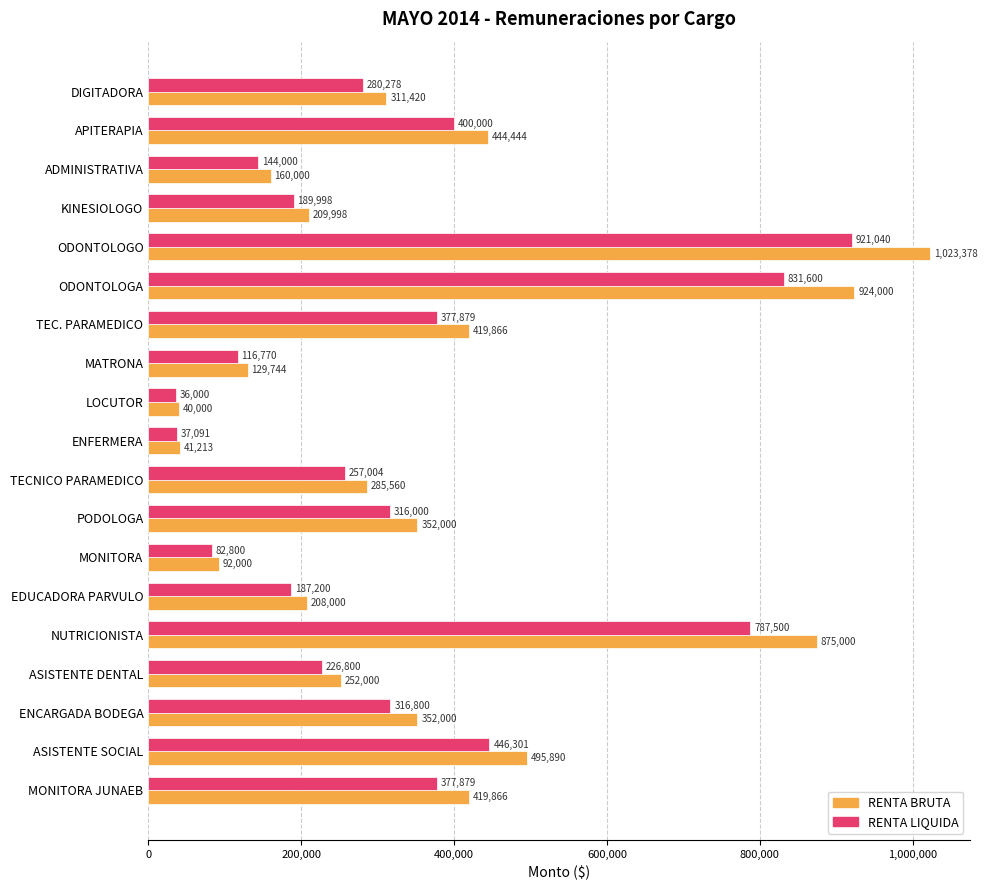

What is the difference between the second highest and second lowest values in the RENTA LIQUIDA series?

794509